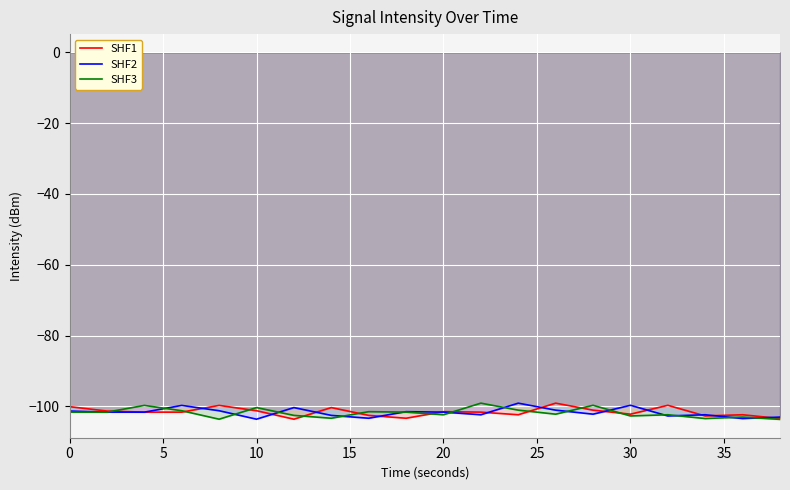

What is the maximum value shown in the chart?

-99.1